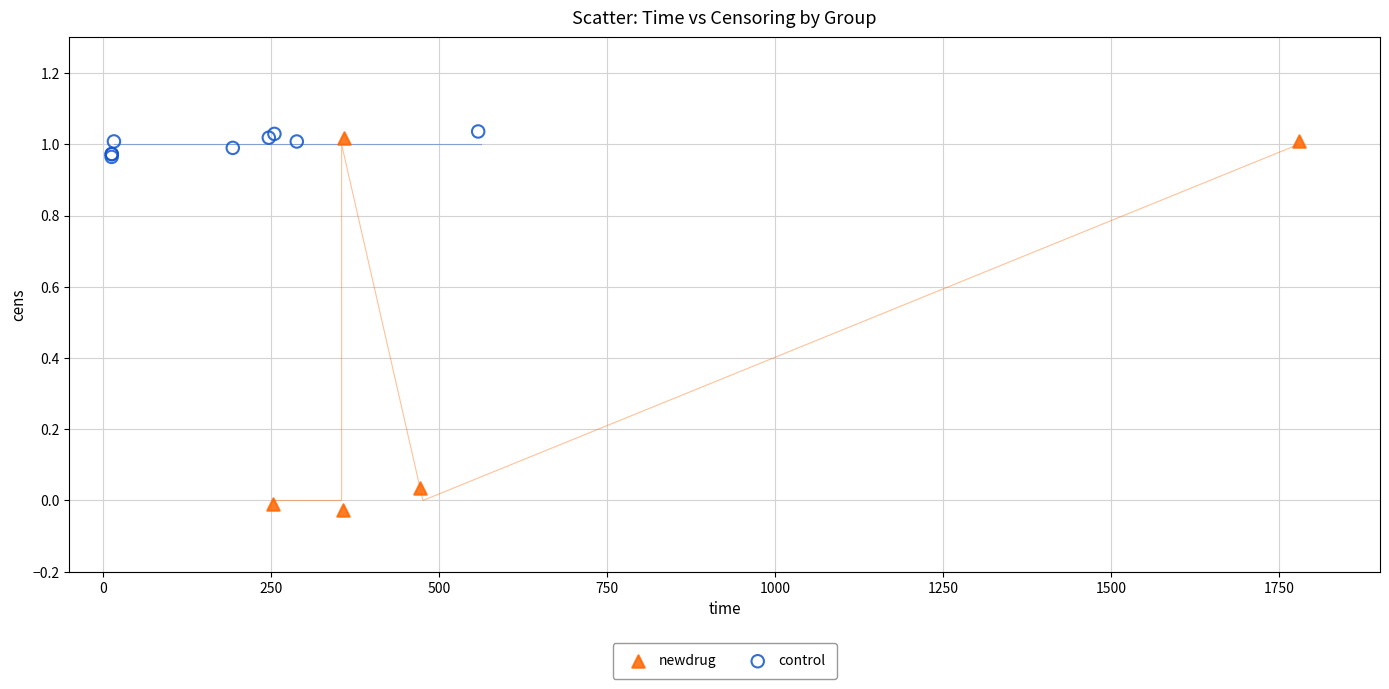

Which series has the largest Y range (max minus min)?

newdrug